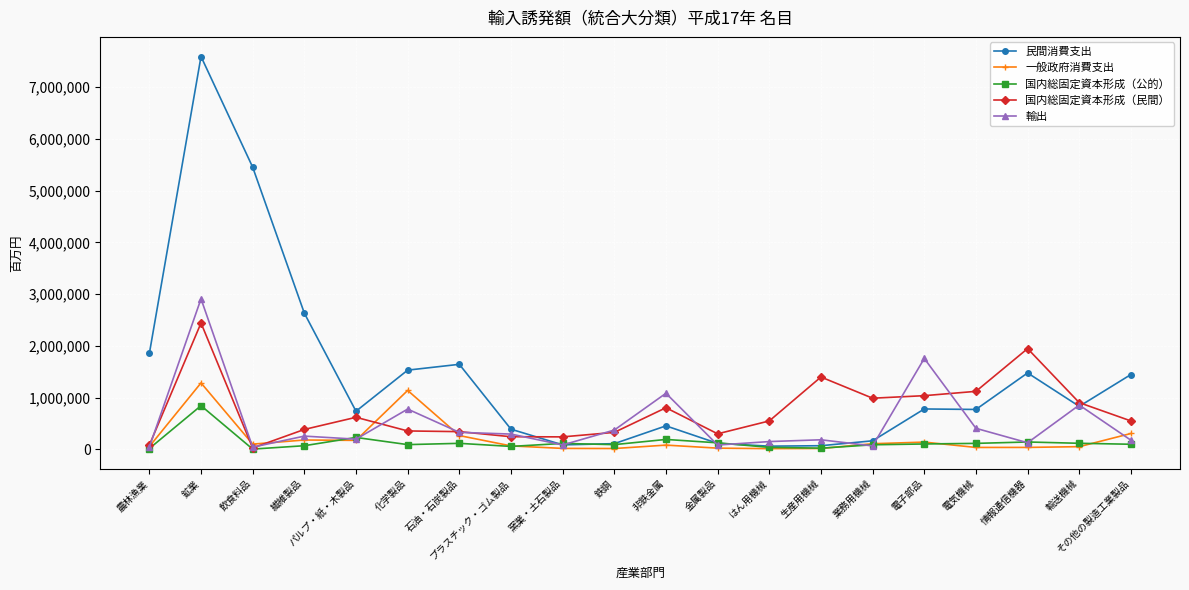

How many lines are shown in the chart?

5